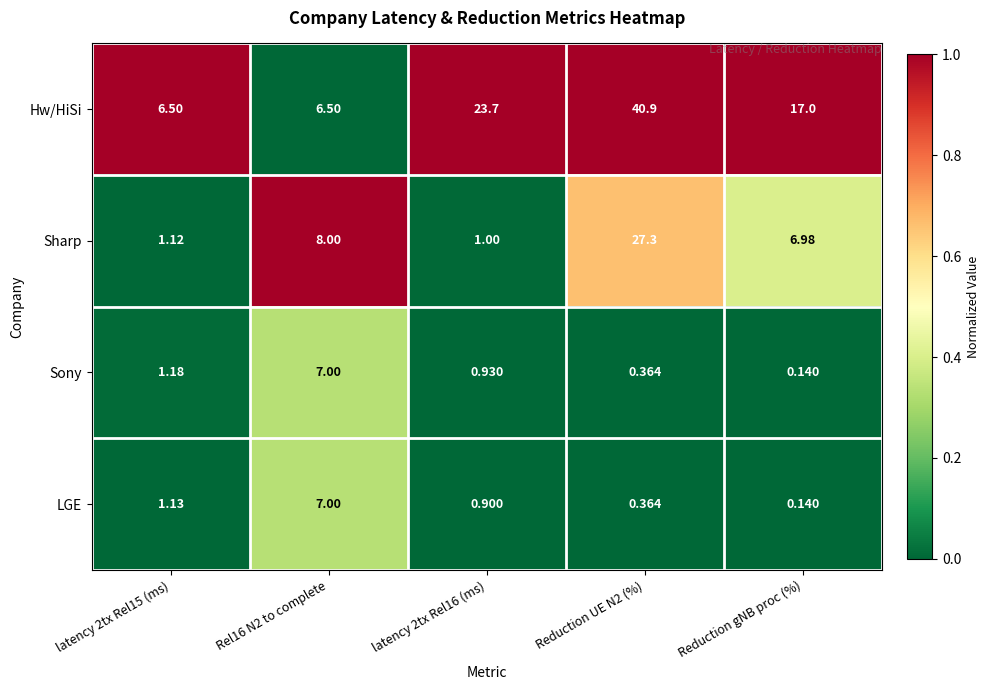

What is the spread (max minus min) of values at latency 2tx Rel15 (ms)?

5.4